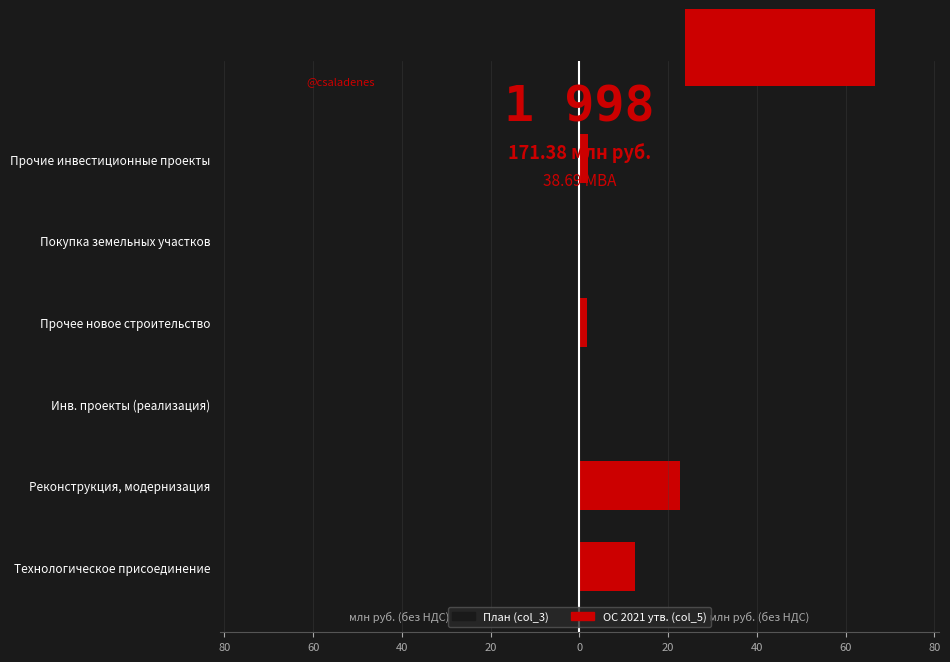

List the series in order of their overall mean, lowest first.

План (col_3), ОС 2021 утв. (col_5)